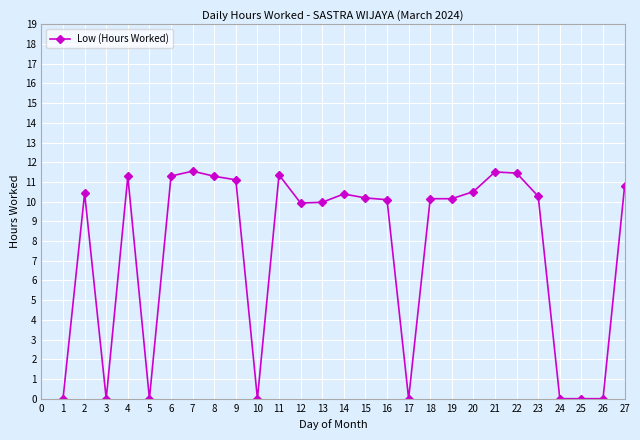

How many lines are shown in the chart?

1